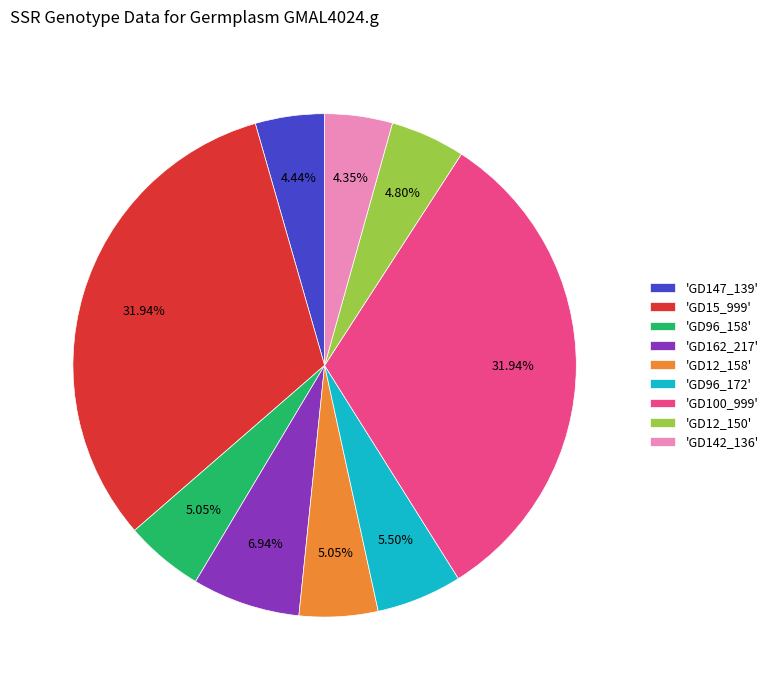

Which has a higher value, 'GD162_217' or 'GD12_150'?

'GD162_217'